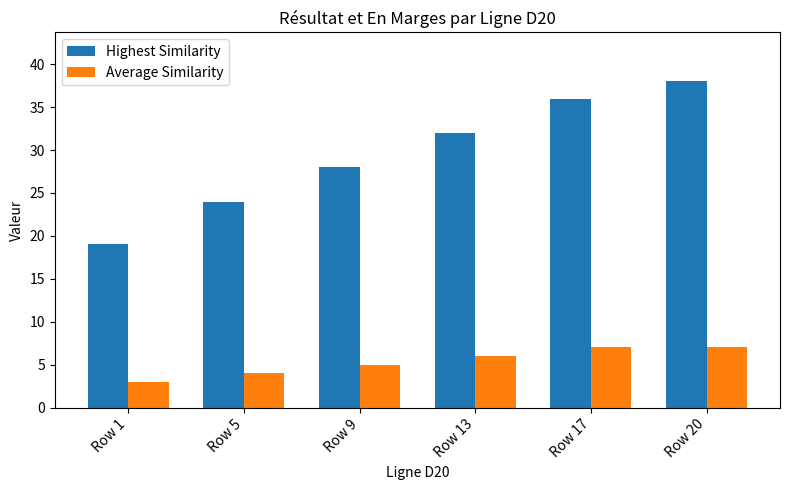

Rank the categories by Highest Similarity value from highest to lowest.

Row 20, Row 17, Row 13, Row 9, Row 5, Row 1